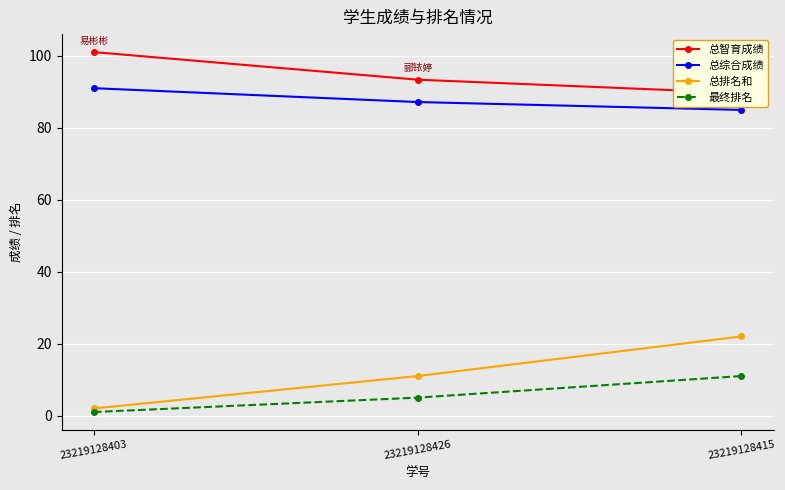

List the series in order of their peak value, lowest first.

最终排名, 总排名和, 总综合成绩, 总智育成绩